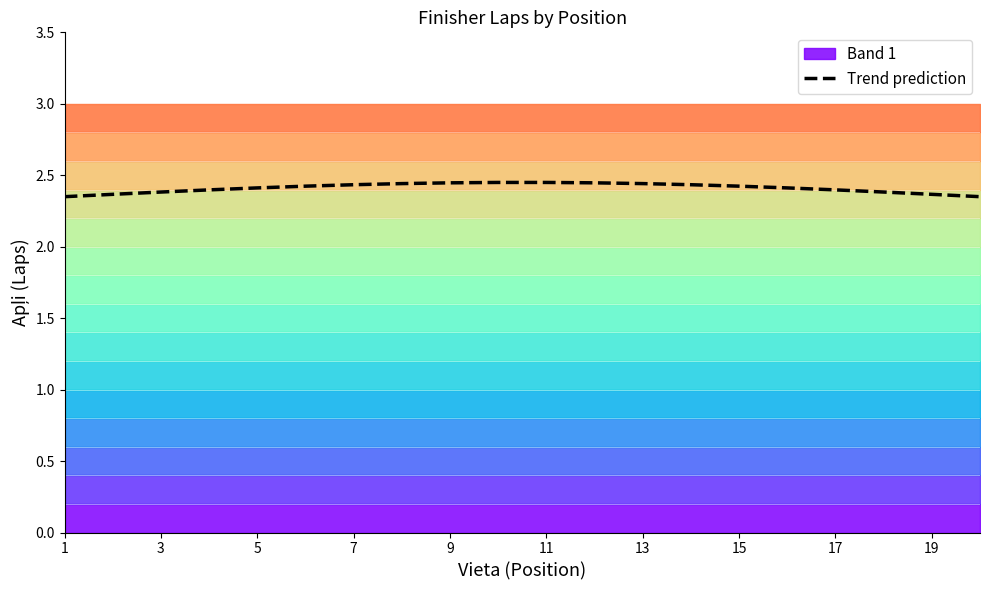

What is the difference between the maximum and minimum values?

0.1